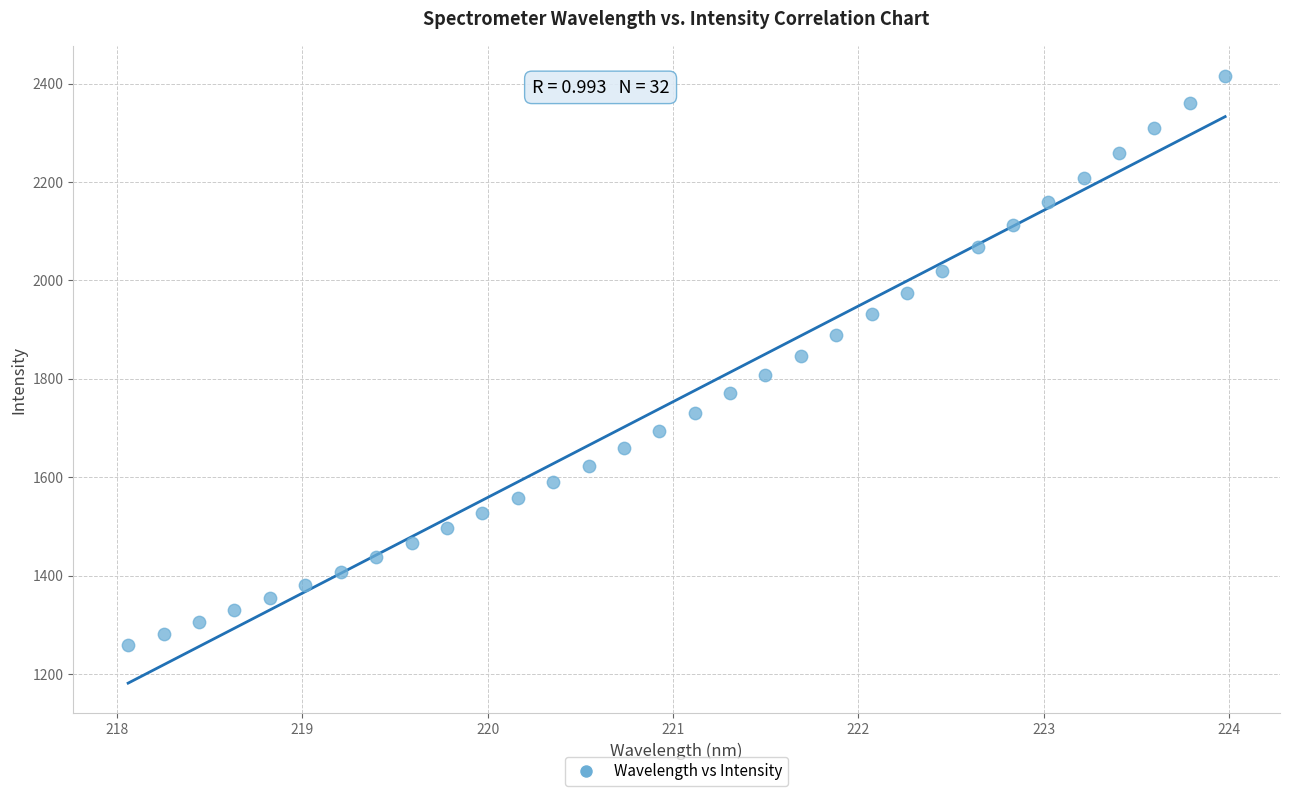

What is the range of Y values (max minus min)?

1156.2